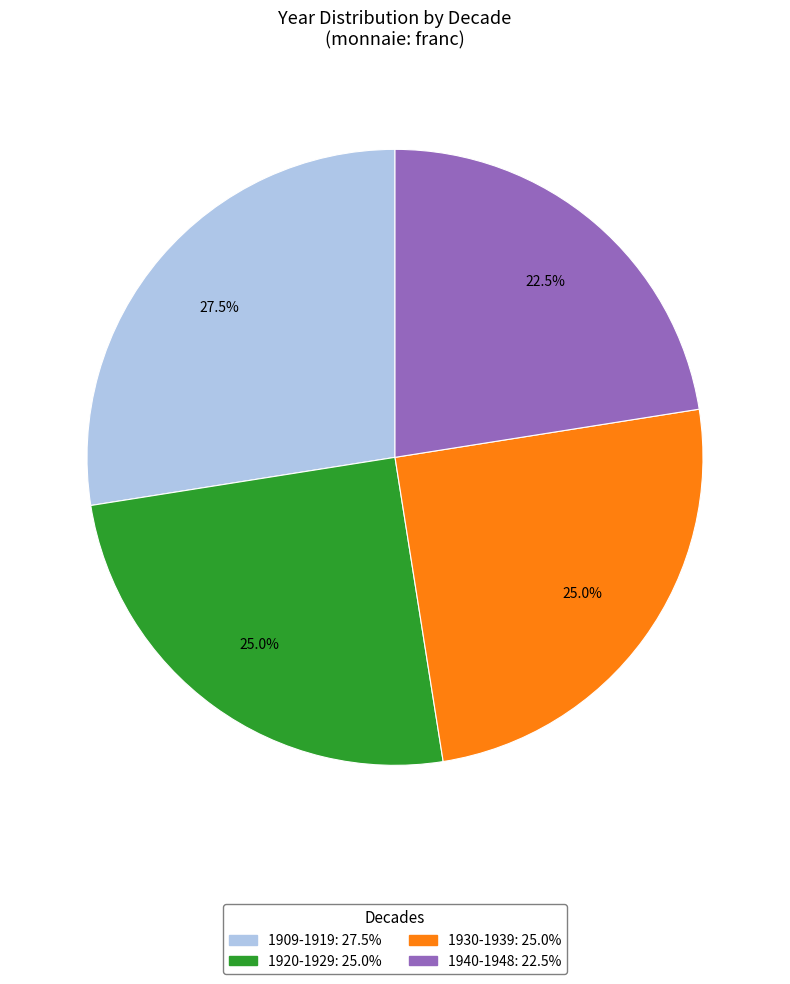

Is there a majority slice in this chart?

No